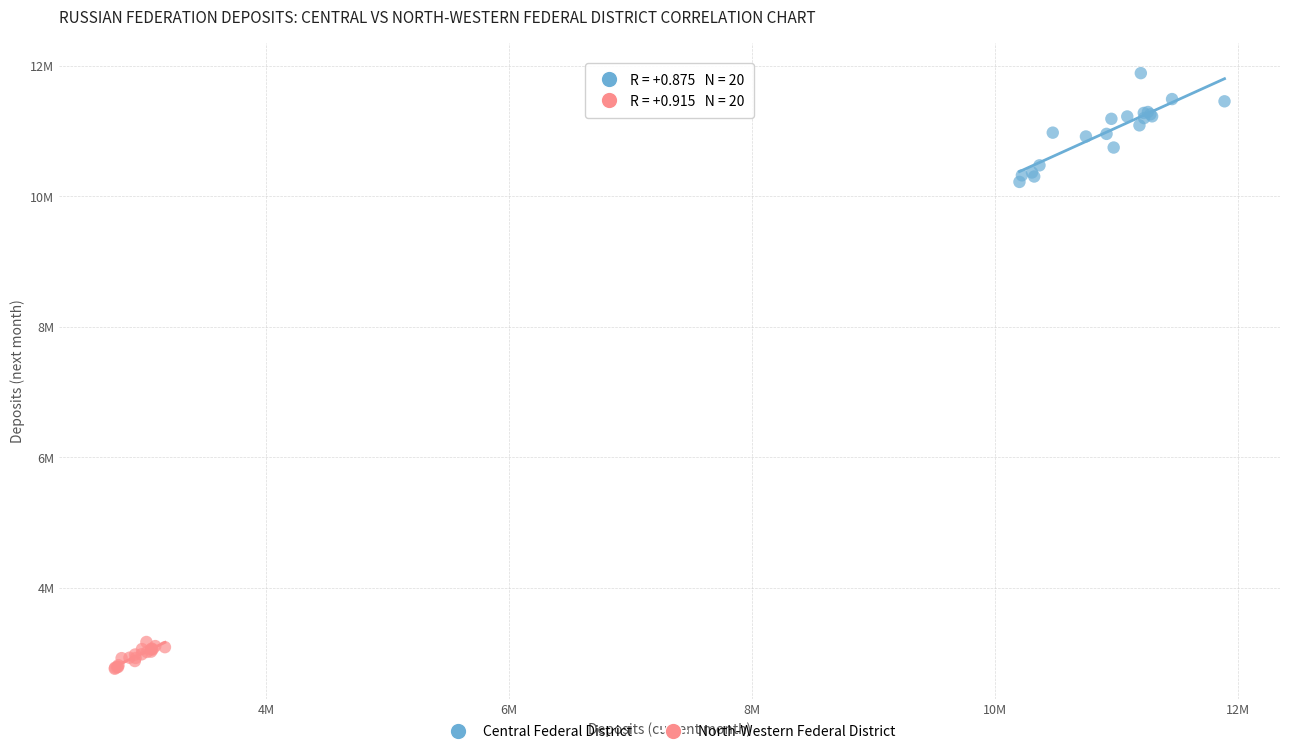

Which series contains the highest Y value?

Central Federal District